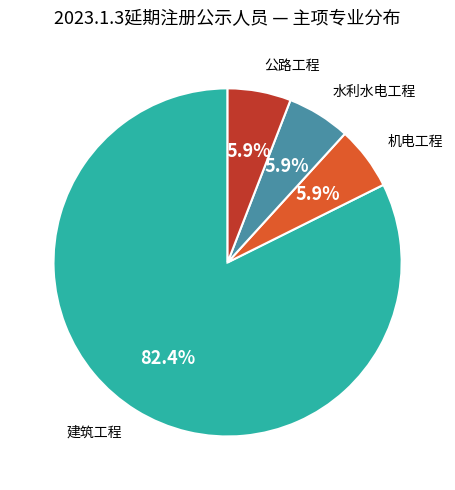

Which slice is the largest?

建筑工程